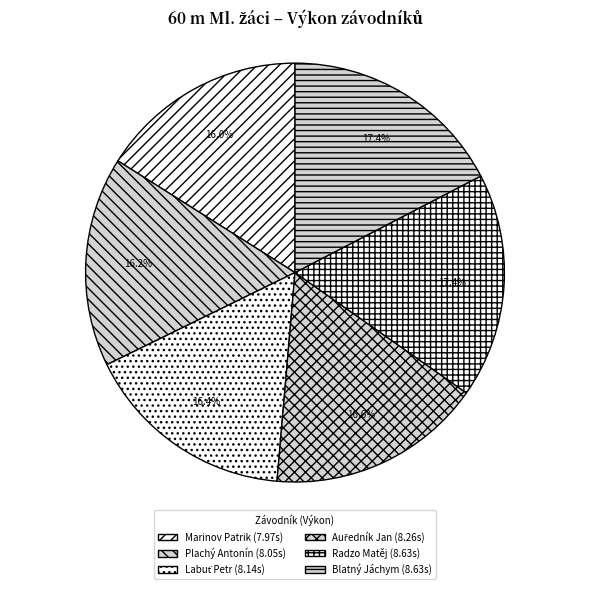

The Radzo Matěj slice represents 32% of the pie. True or false?

False